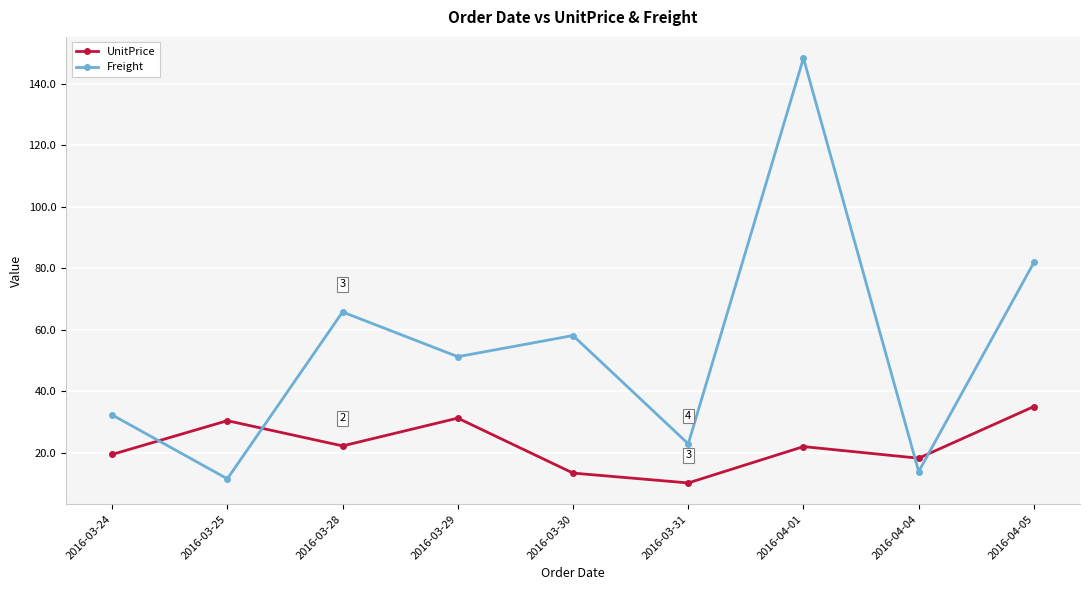

What are all the series names shown in the legend?

UnitPrice, Freight